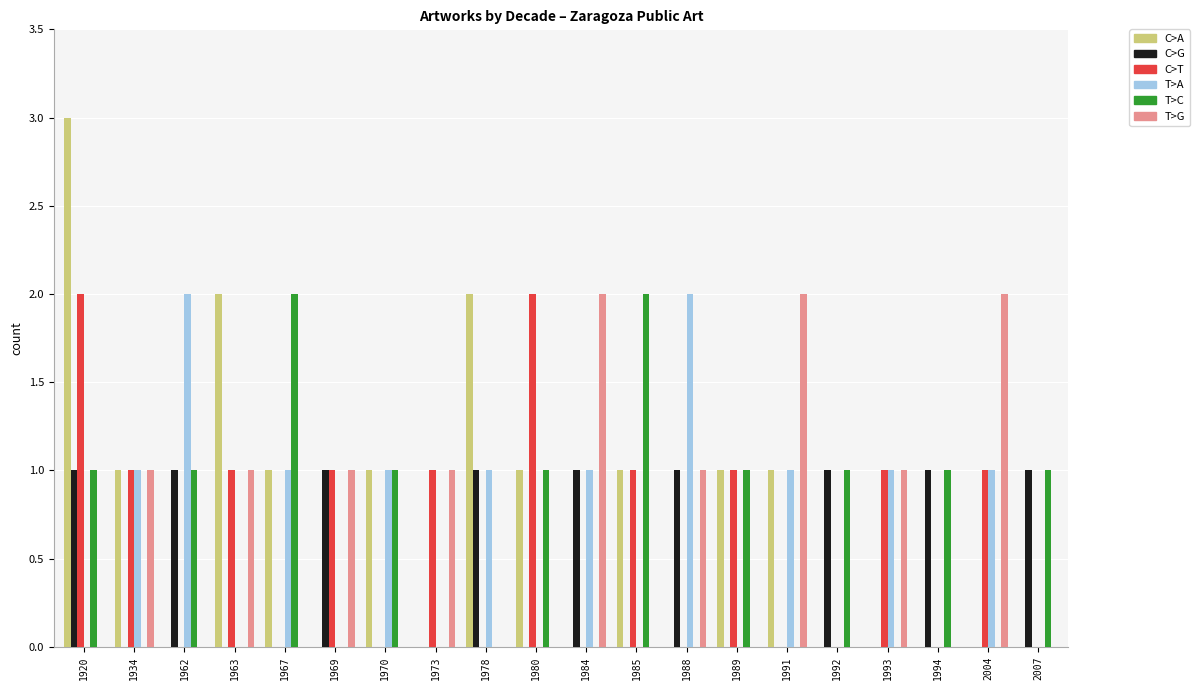

Reading left to right, transcribe all the data shown in this chart.

C>A: 3	1	0	2	1	0	1	0	2	1	0	1	0	1	1	0	0	0	0	0
C>G: 1	0	1	0	0	1	0	0	1	0	1	0	1	0	0	1	0	1	0	1
C>T: 2	1	0	1	0	1	0	1	0	2	0	1	0	1	0	0	1	0	1	0
T>A: 0	1	2	0	1	0	1	0	1	0	1	0	2	0	1	0	1	0	1	0
T>C: 1	0	1	0	2	0	1	0	0	1	0	2	0	1	0	1	0	1	0	1
T>G: 0	1	0	1	0	1	0	1	0	0	2	0	1	0	2	0	1	0	2	0